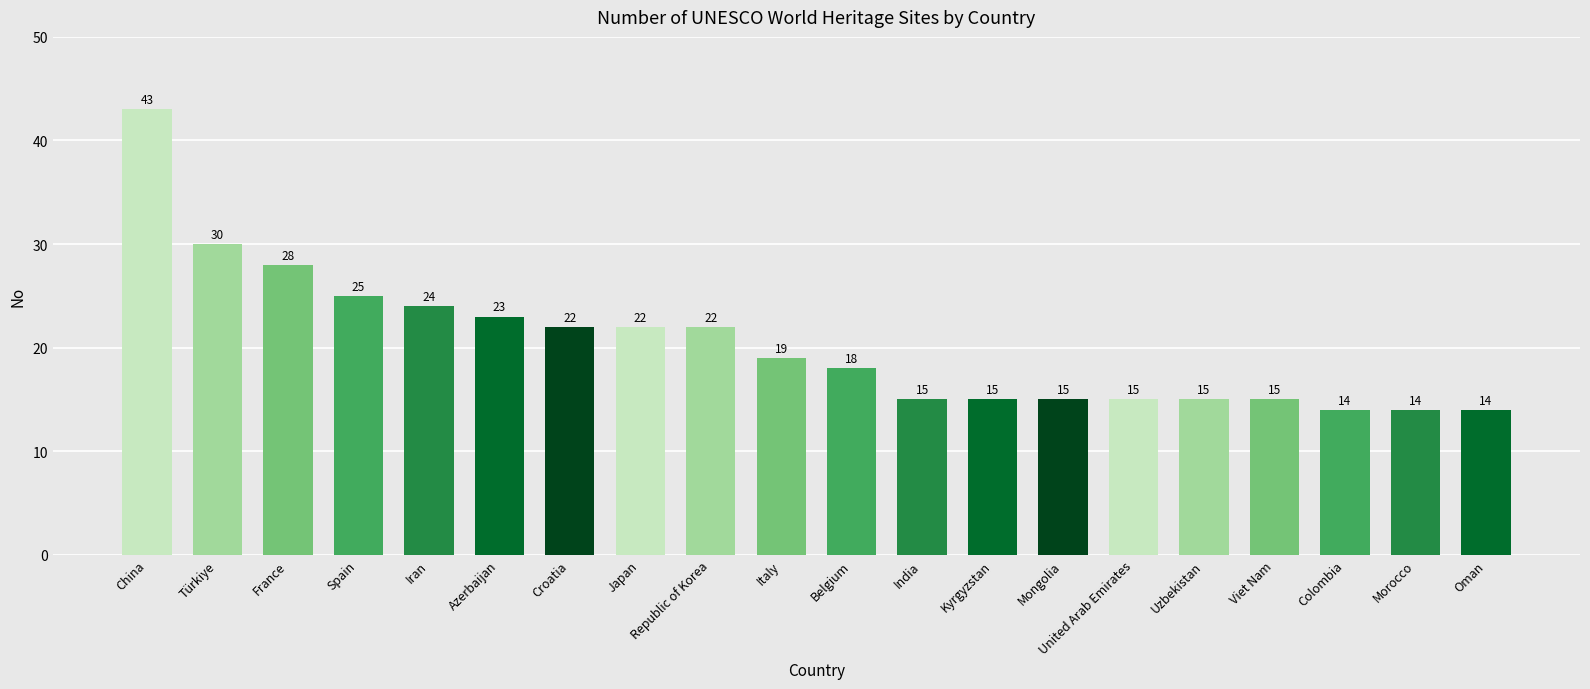

At which label is the value closest to 28?

France